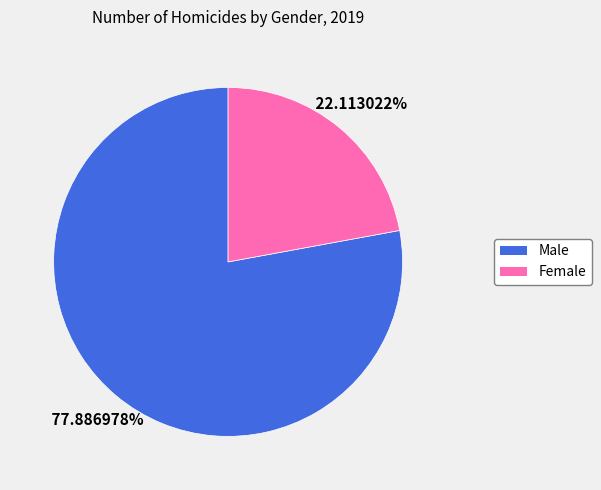

To the nearest percent, what is the average slice percentage?

50%